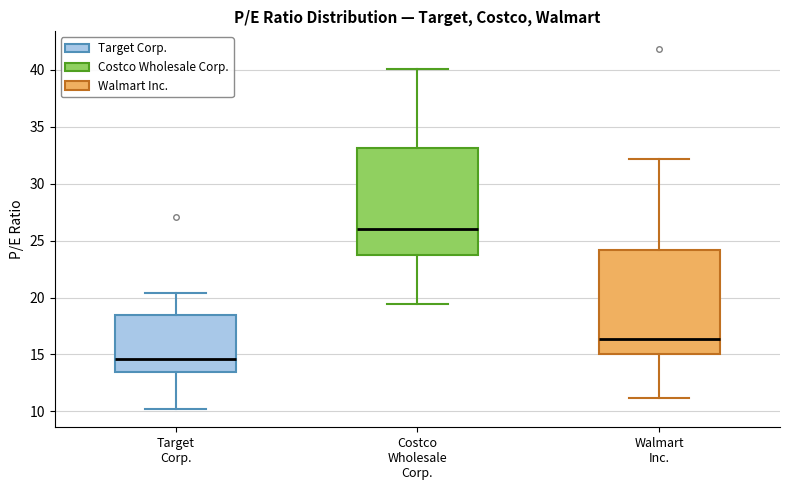

Which box's median line is the lowest?

Target Corp.